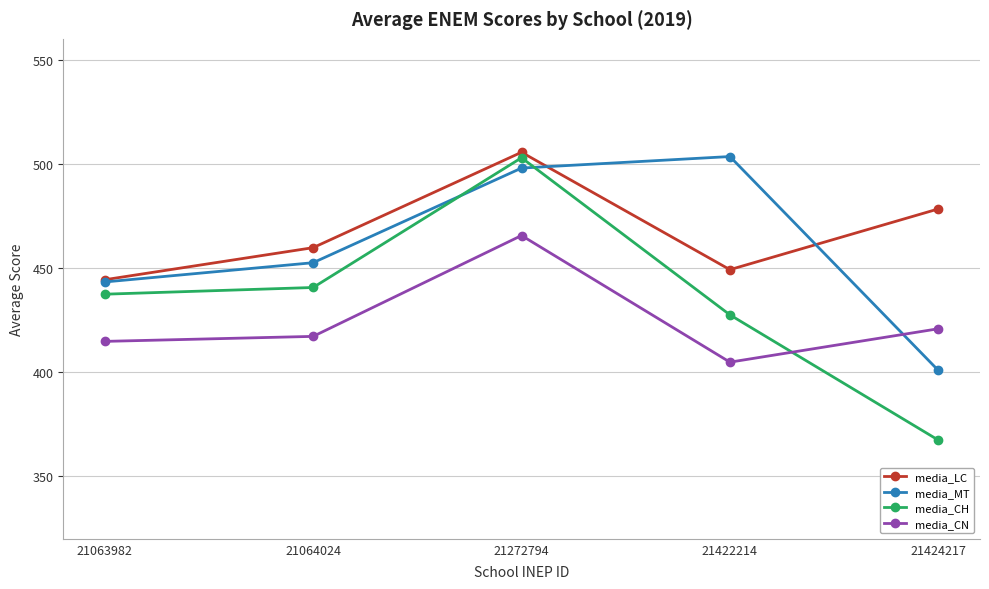

How many lines are shown in the chart?

4